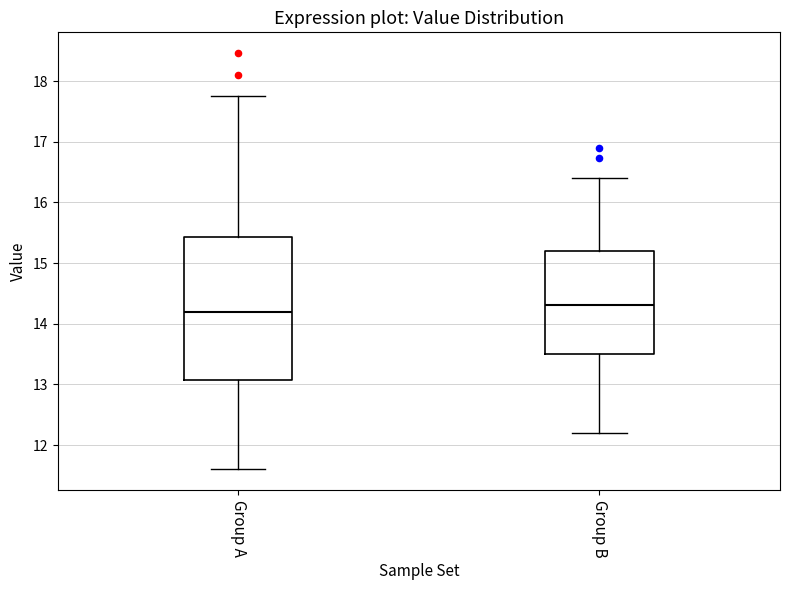

Where is the upper edge of the box for Group A on the y-axis? The values are not printed on the chart, so give them approximately, as read against the axis.

15.4